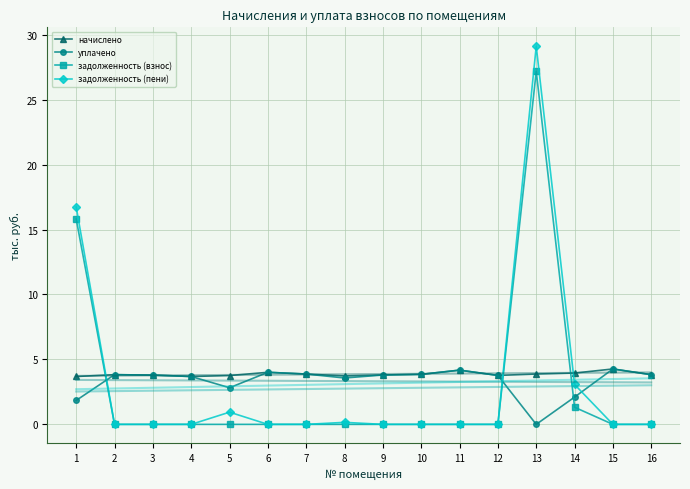

Rank the series by their maximum value, from highest to lowest.

задолженность (пени), задолженность (взнос), начислено, уплачено